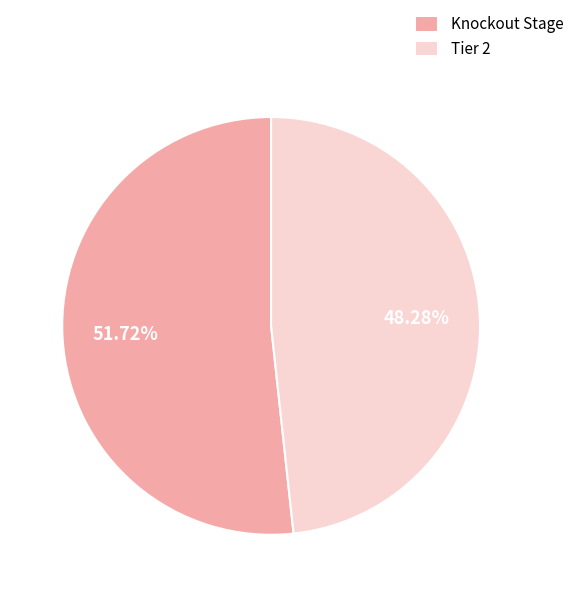

Which slice is the smallest?

Tier 2